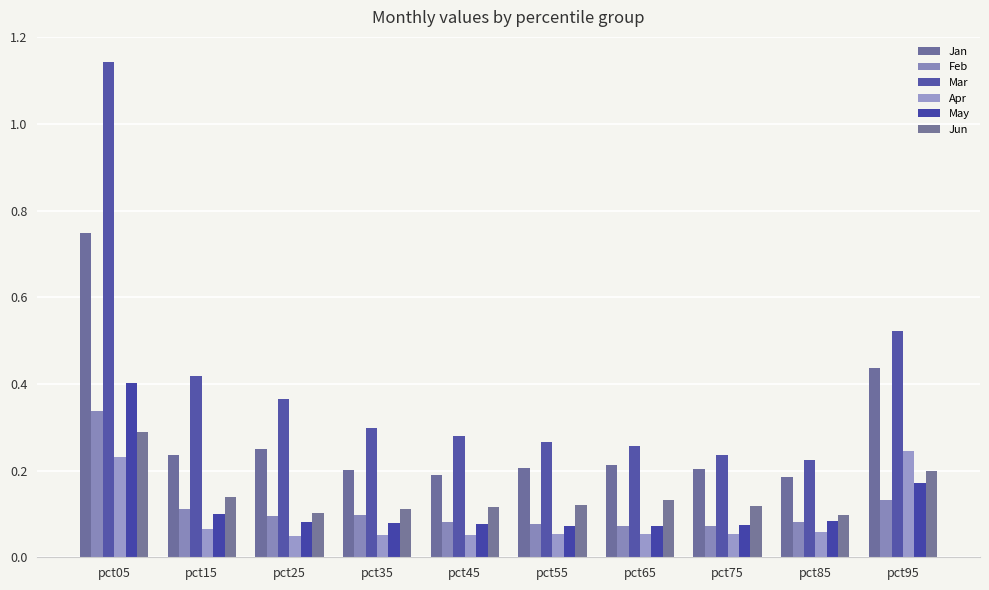

Reading left to right, transcribe all the data shown in this chart.

Jan: pct05=0.7	pct15=0.2	pct25=0.2	pct35=0.2	pct45=0.2	pct55=0.2	pct65=0.2	pct75=0.2	pct85=0.2	pct95=0.4
Feb: pct05=0.3	pct15=0.1	pct25=0.1	pct35=0.1	pct45=0.1	pct55=0.1	pct65=0.1	pct75=0.1	pct85=0.1	pct95=0.1
Mar: pct05=1.1	pct15=0.4	pct25=0.4	pct35=0.3	pct45=0.3	pct55=0.3	pct65=0.3	pct75=0.2	pct85=0.2	pct95=0.5
Apr: pct05=0.2	pct15=0.1	pct25=0.0	pct35=0.1	pct45=0.1	pct55=0.1	pct65=0.1	pct75=0.1	pct85=0.1	pct95=0.2
May: pct05=0.4	pct15=0.1	pct25=0.1	pct35=0.1	pct45=0.1	pct55=0.1	pct65=0.1	pct75=0.1	pct85=0.1	pct95=0.2
Jun: pct05=0.3	pct15=0.1	pct25=0.1	pct35=0.1	pct45=0.1	pct55=0.1	pct65=0.1	pct75=0.1	pct85=0.1	pct95=0.2